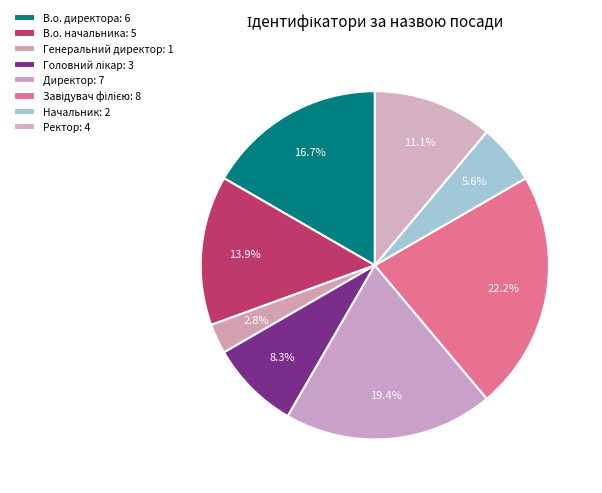

Combined, what portion of the pie is Начальник and В.о. начальника?

19.4%